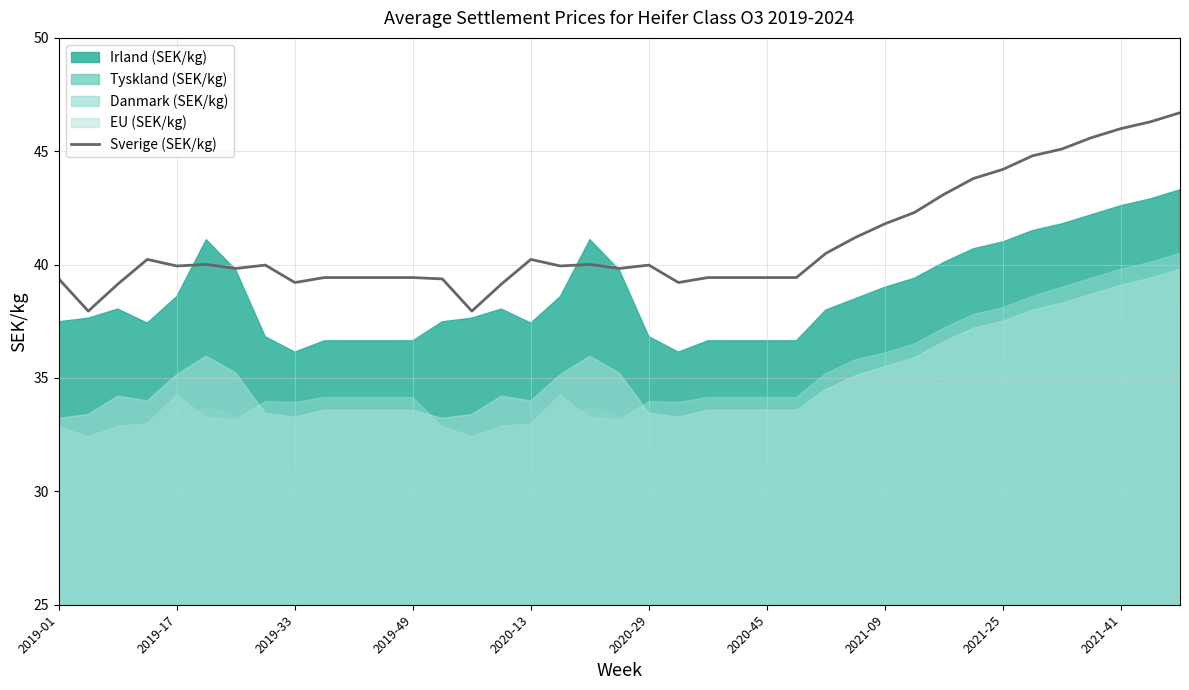

What is the difference between the second highest and second lowest values?

8.3